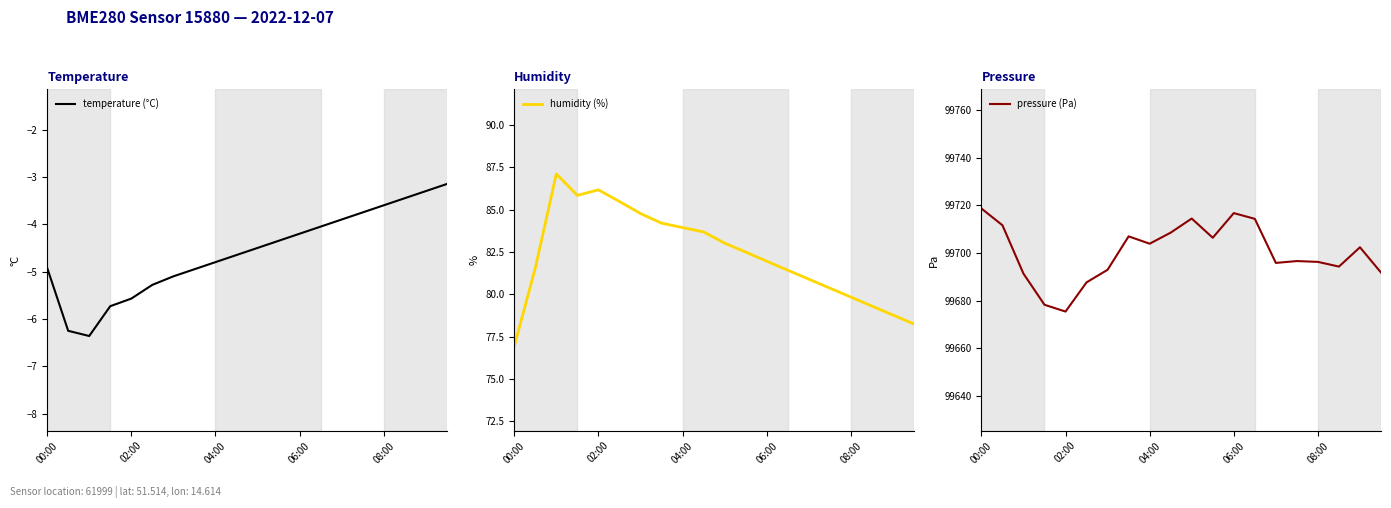

The temperature (°C) series shows -1.1 at 00:00. True or false?

False